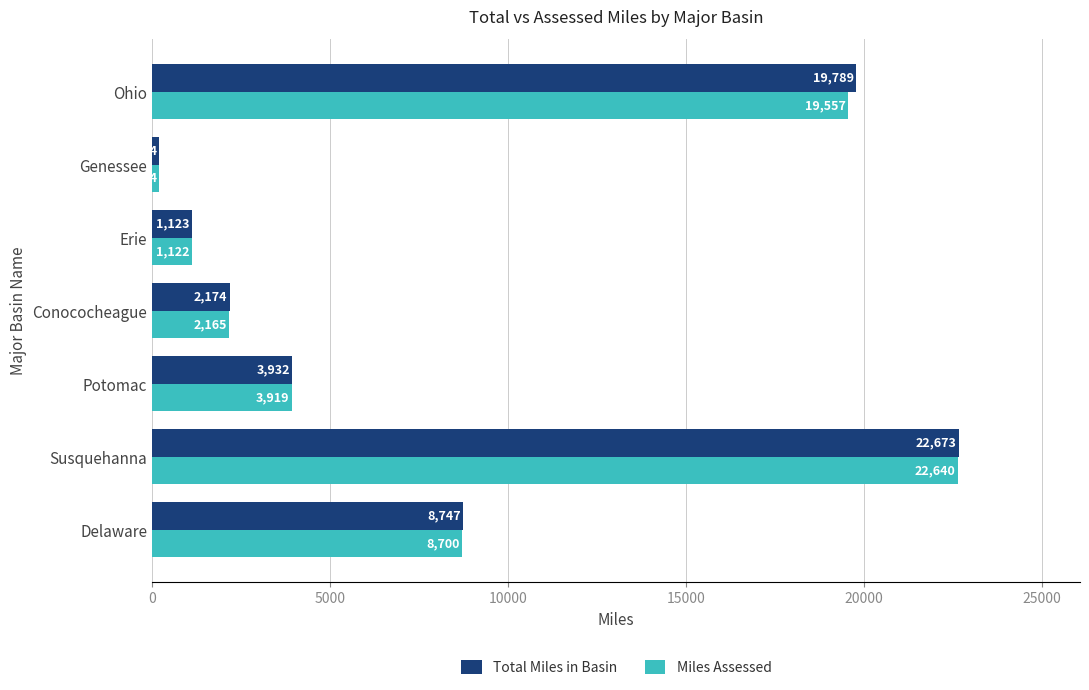

The value of Miles Assessed at Potomac is 1267. True or false?

False